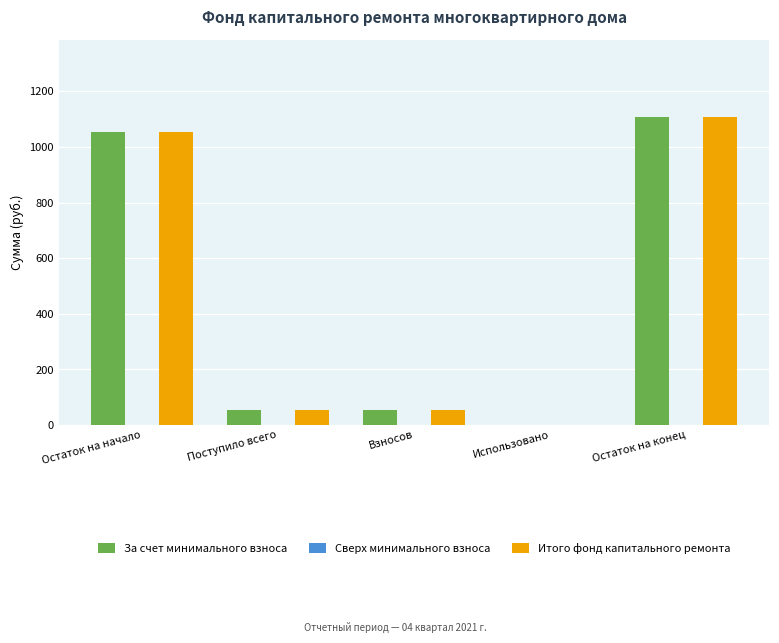

What is the approximate value of Итого фонд капитального ремонта at Поступило всего?

53.3